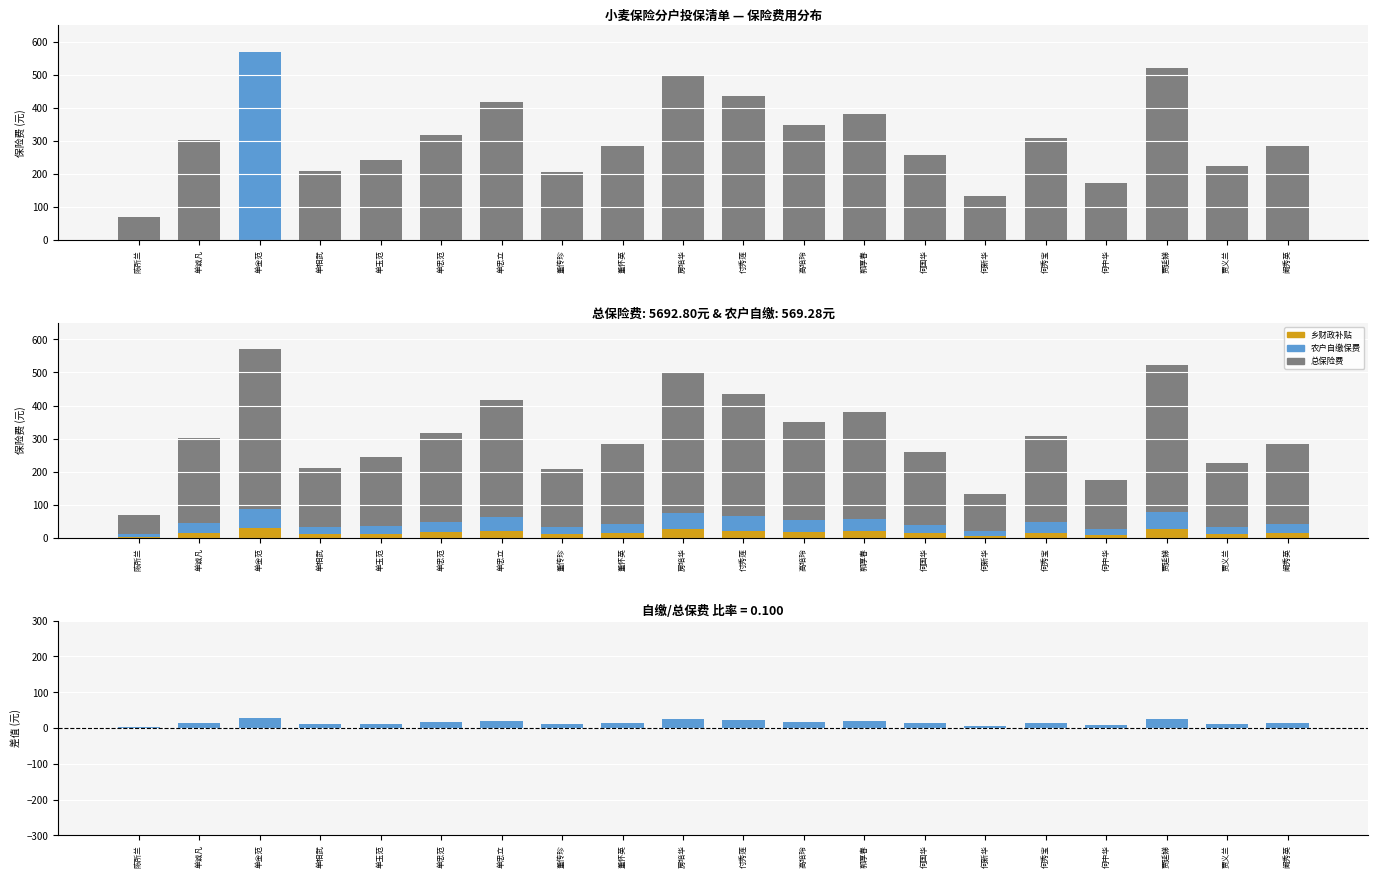

Which series changed the most between 陈所兰 and 贾义兰?

总保险费